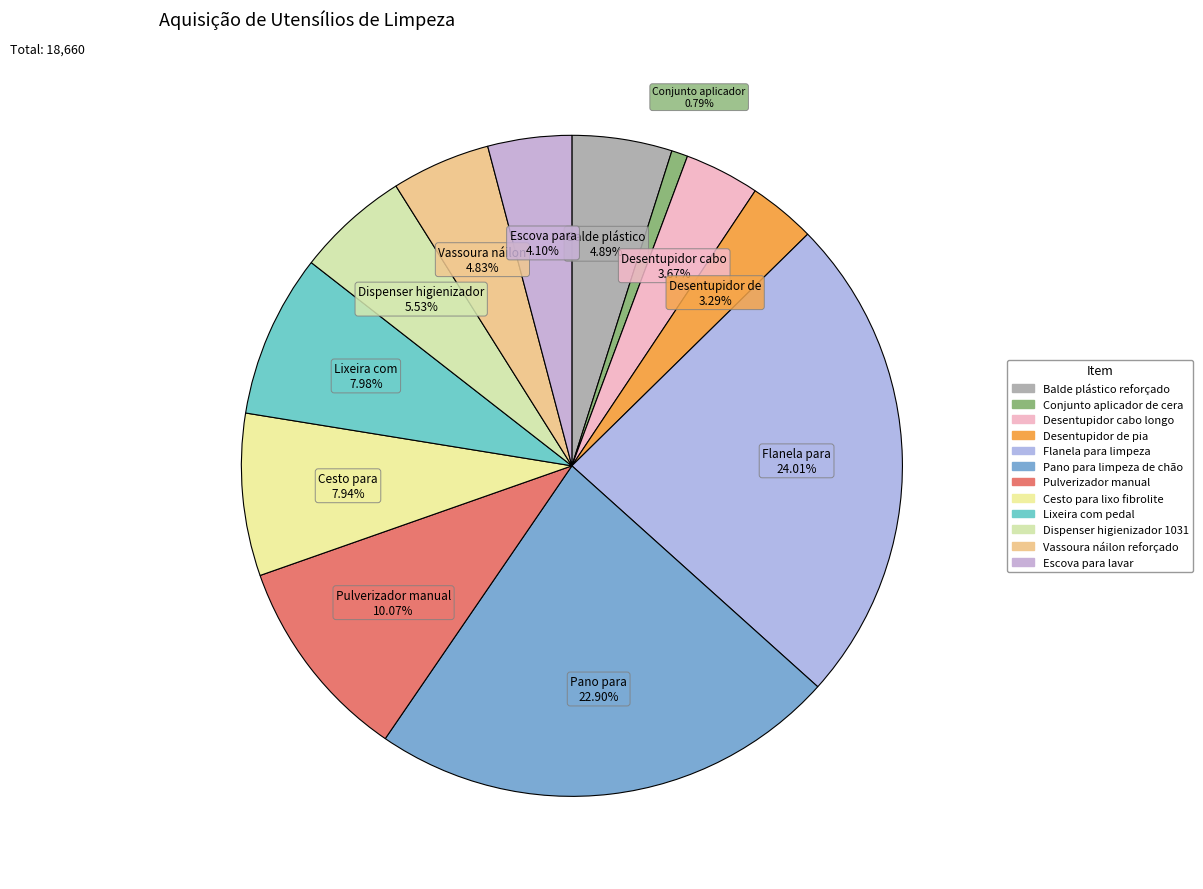

The Dispenser higienizador 1031 slice represents 6% of the pie. True or false?

True